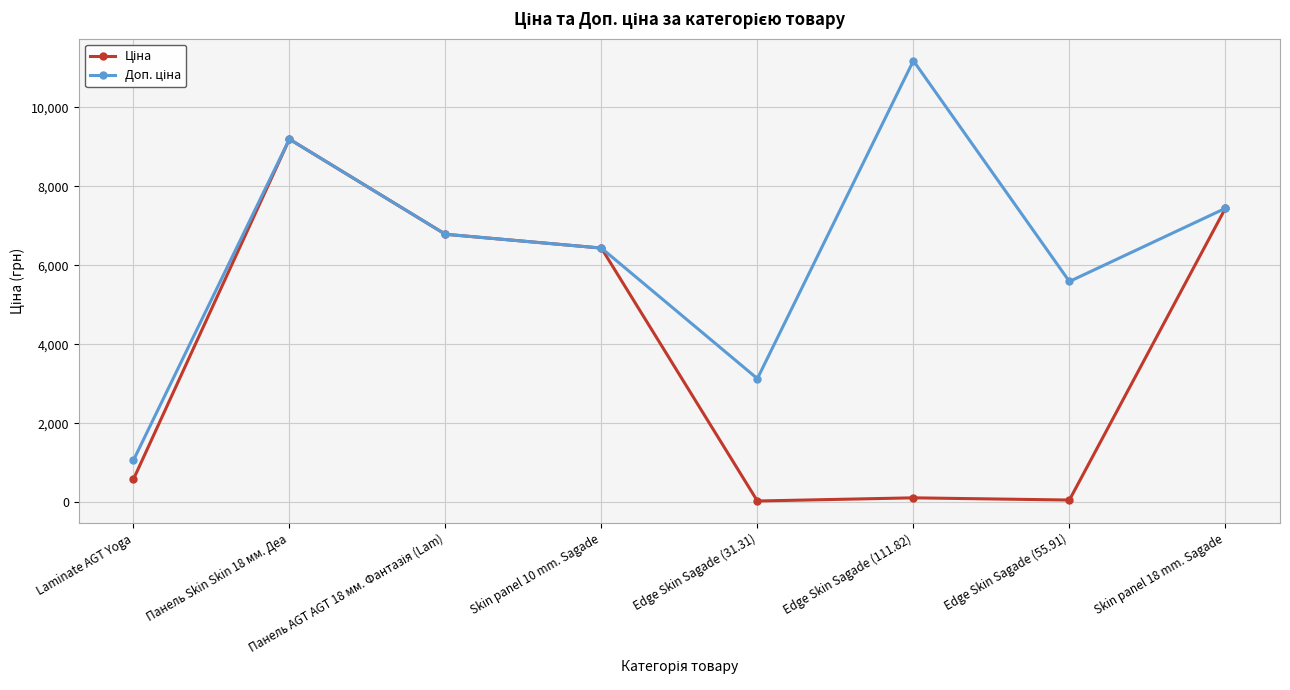

At which category is the sum across all series the highest?

Панель Skin Skin 18 мм. Деа